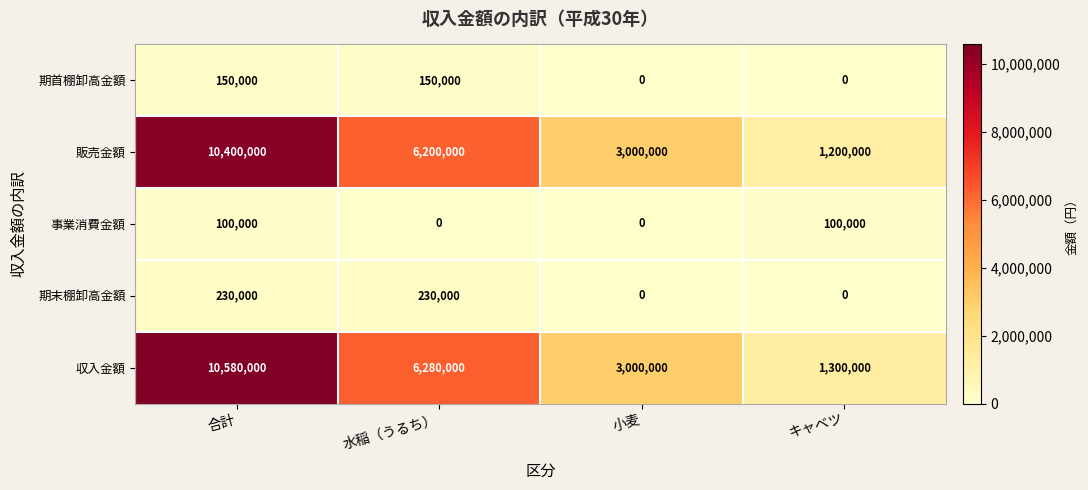

How many distinct data groups are displayed?

5